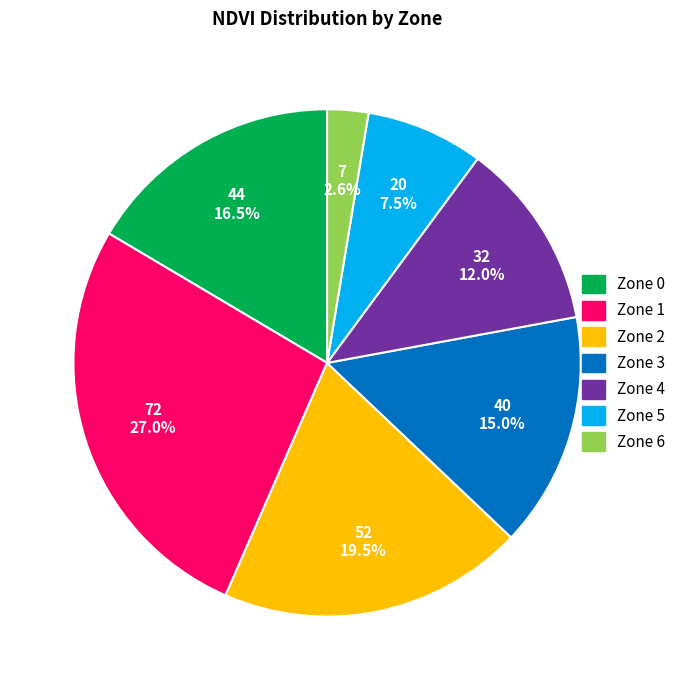

Approximately how many times larger is the value at Zone 4 compared to Zone 0?

0.7